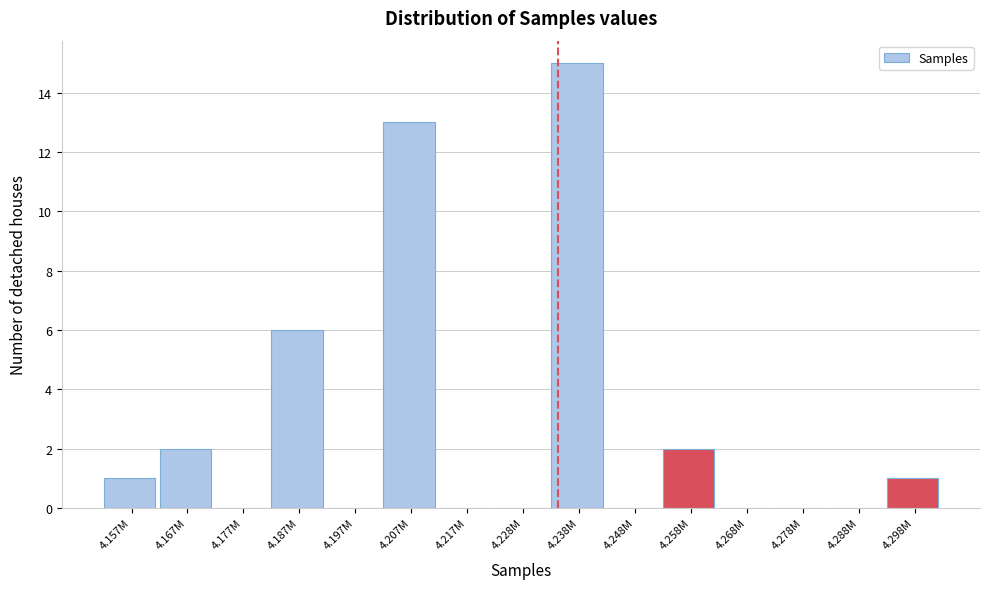

Reading left to right, list all the values displayed in this chart.

4.157M=1	4.167M=2	4.177M=0	4.187M=6	4.197M=0	4.207M=13	4.217M=0	4.228M=0	4.238M=15	4.248M=0	4.258M=2	4.268M=0	4.278M=0	4.288M=0	4.298M=1